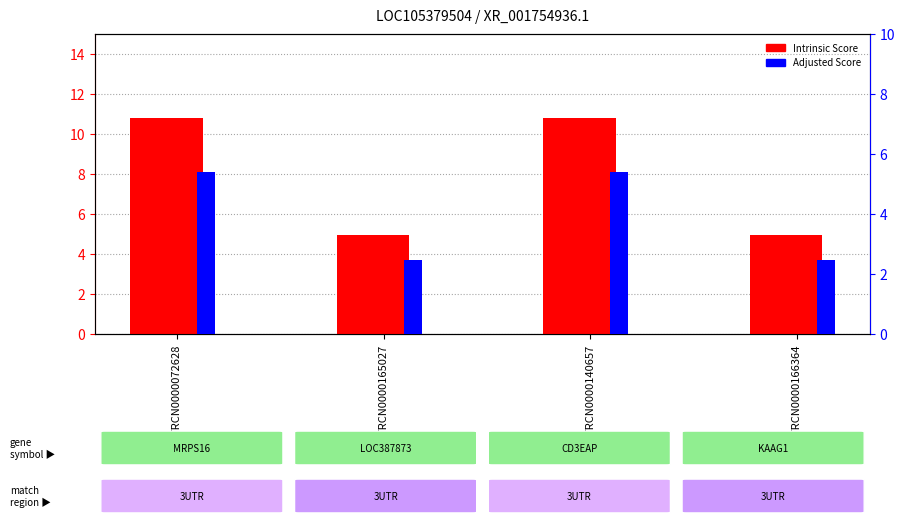

Reading left to right, transcribe all the data shown in this chart.

Intrinsic Score: TRCN0000072628=10.8	TRCN0000165027=5.0	TRCN0000140657=10.8	TRCN0000166364=5.0
Adjusted Score: TRCN0000072628=5.4	TRCN0000165027=2.5	TRCN0000140657=5.4	TRCN0000166364=2.5